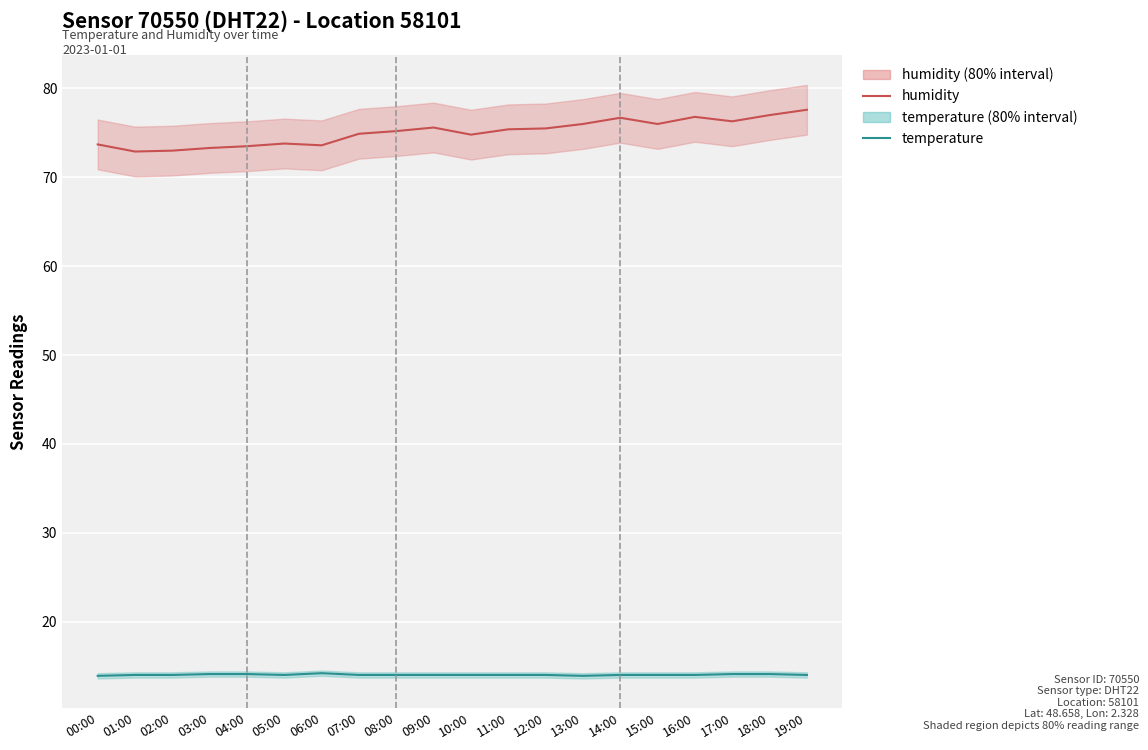

What is the label of the 20th point from the right?

00:00